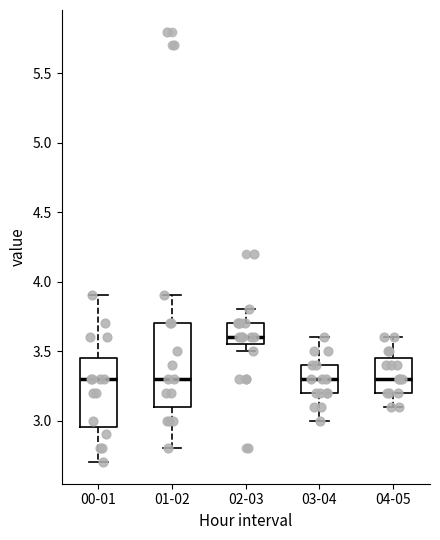

Where does the upper whisker of the box for 04-05 end on the y-axis? The values are not printed on the chart, so give them approximately, as read against the axis.

3.60